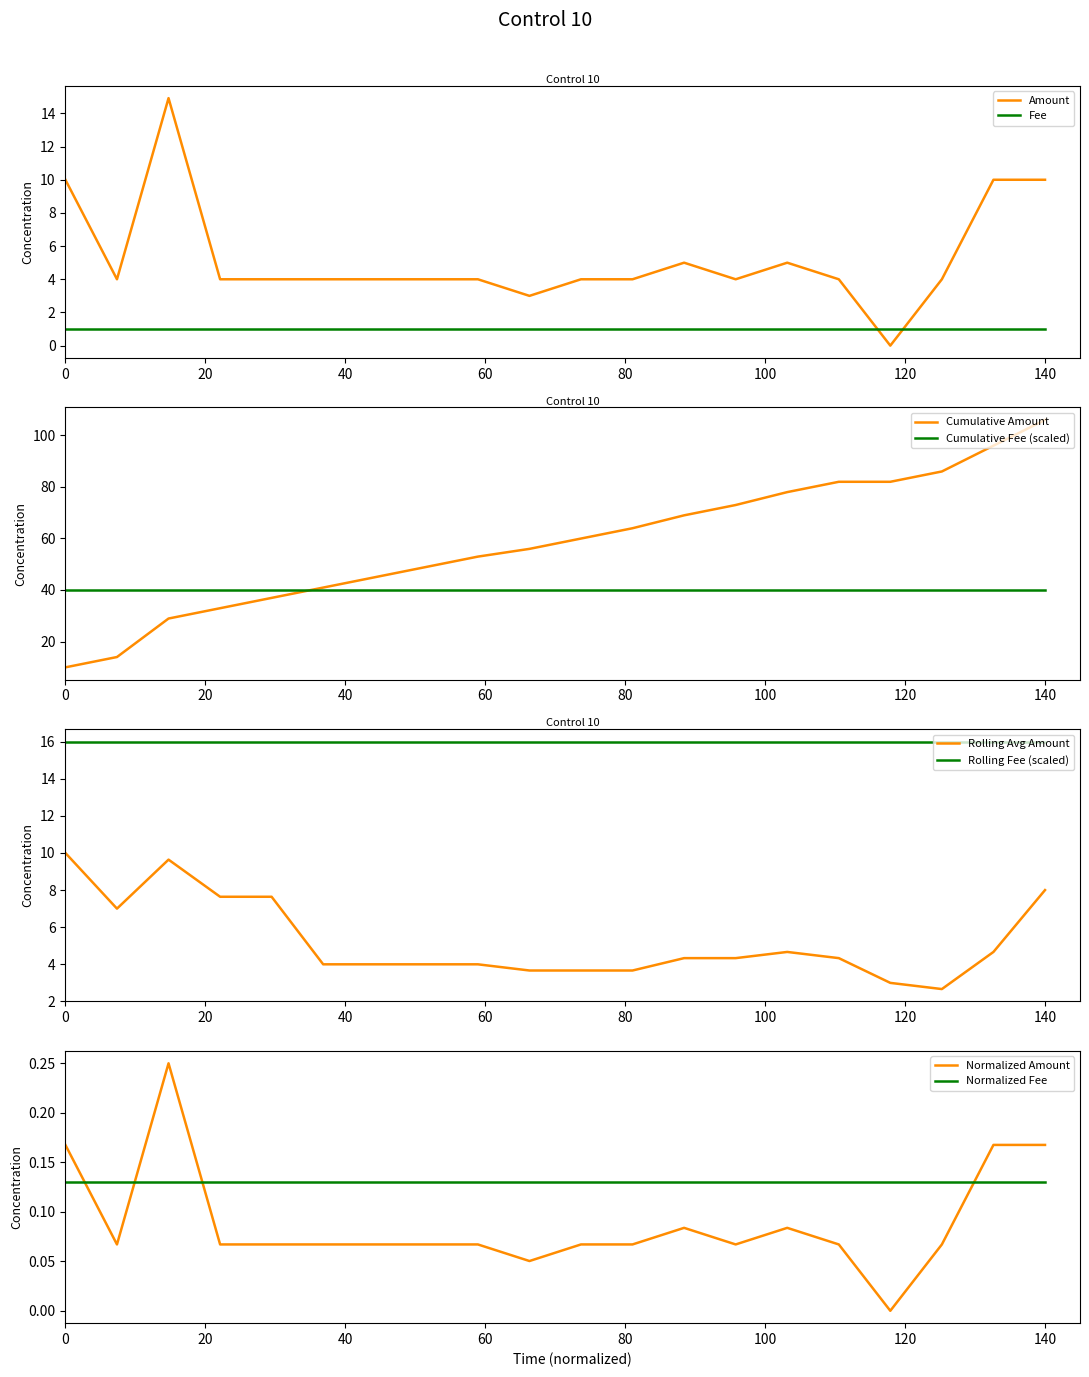

How many interior local peaks (higher than both neighbors) does the data have?

3